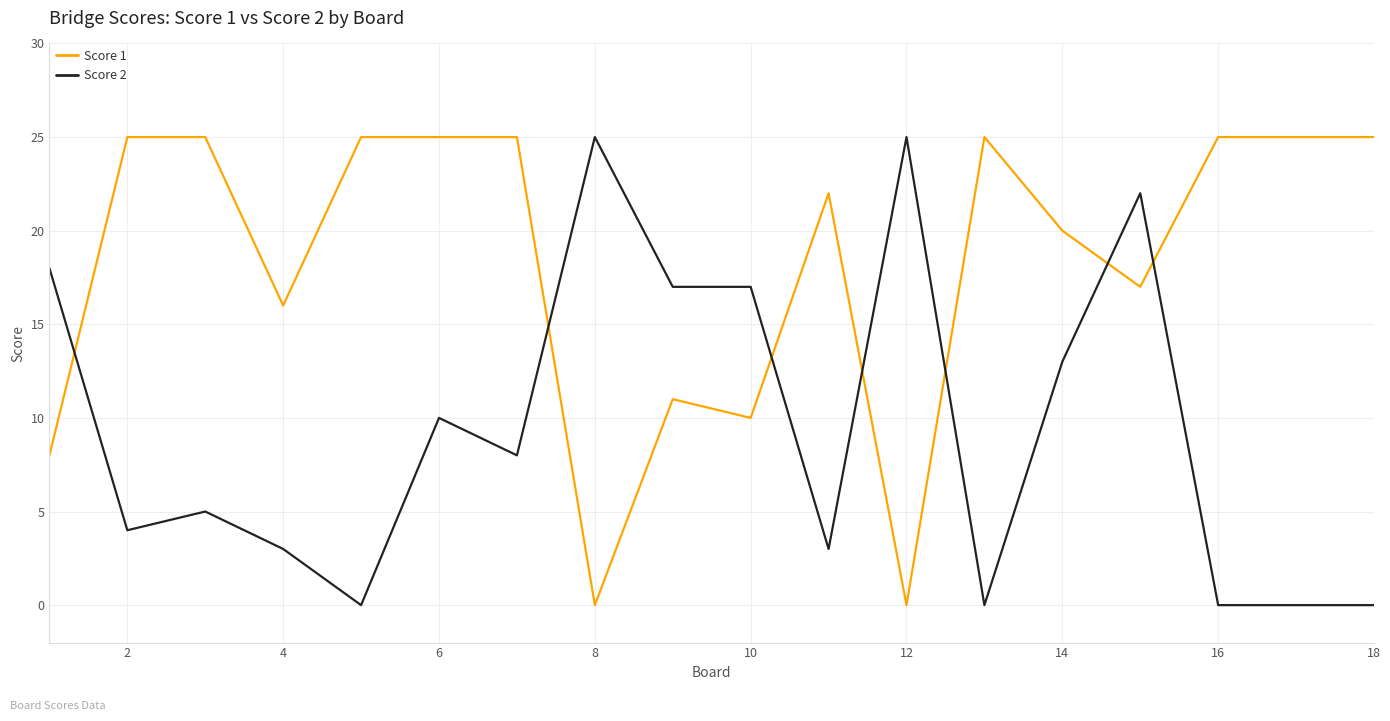

True or false: Score 1 and Score 2 cross at least once.

True